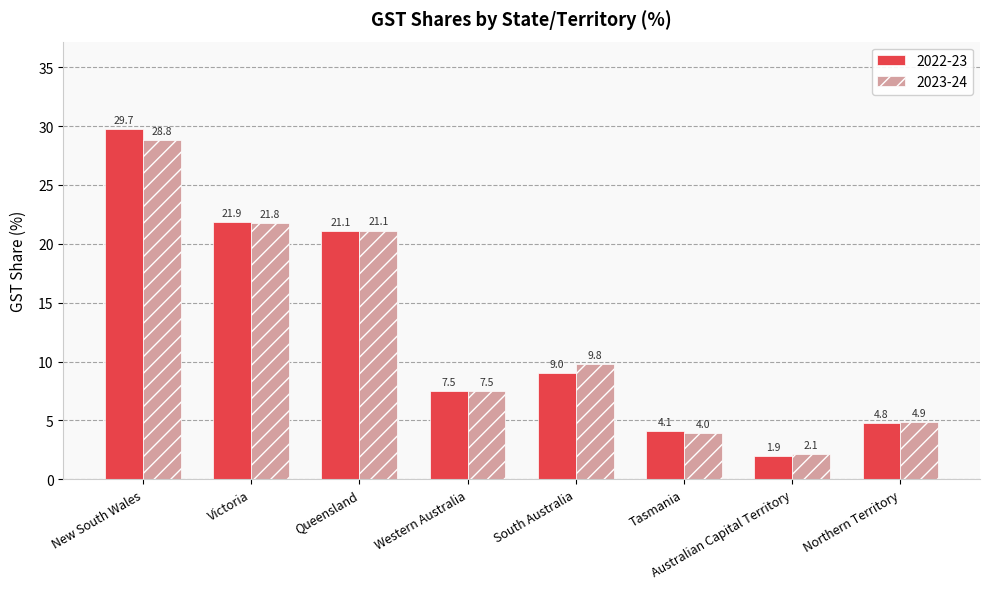

Rank the series by their maximum value, from highest to lowest.

2022-23, 2023-24